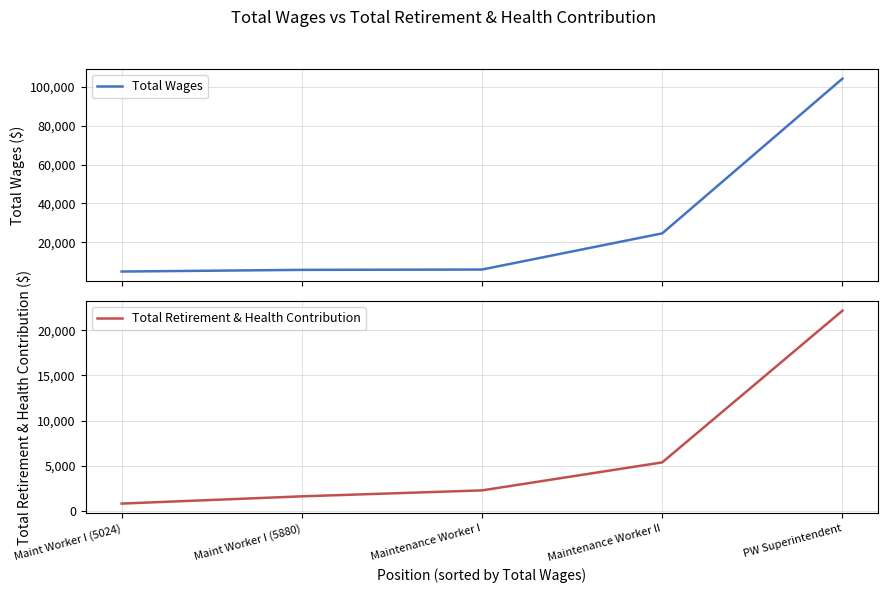

True or false: Total Retirement & Health Contribution and Total Wages cross at least once.

False